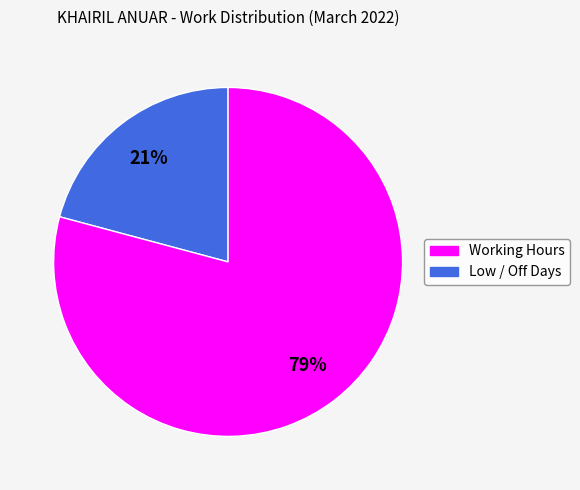

To the nearest percent, what is the average slice percentage?

50%